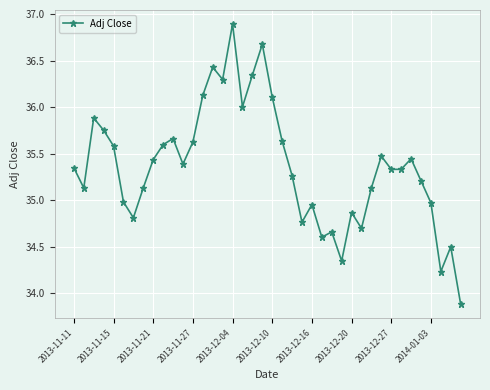

What is the maximum value shown in the chart?

36.9